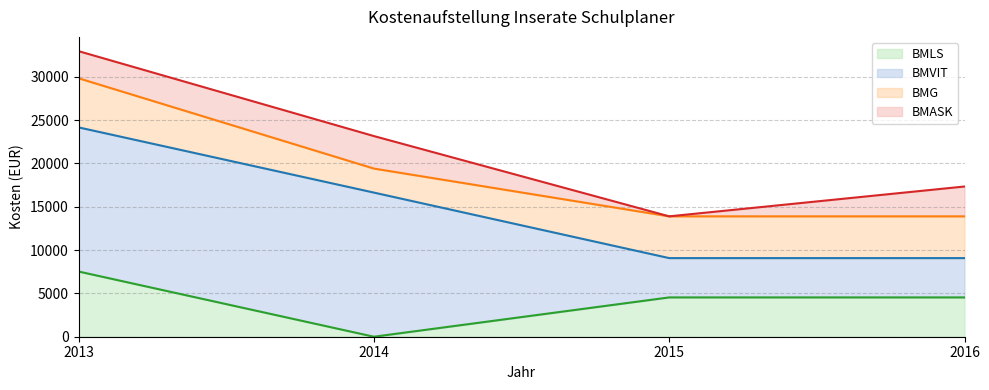

Which category has the lowest value in the BMLS series?

2014